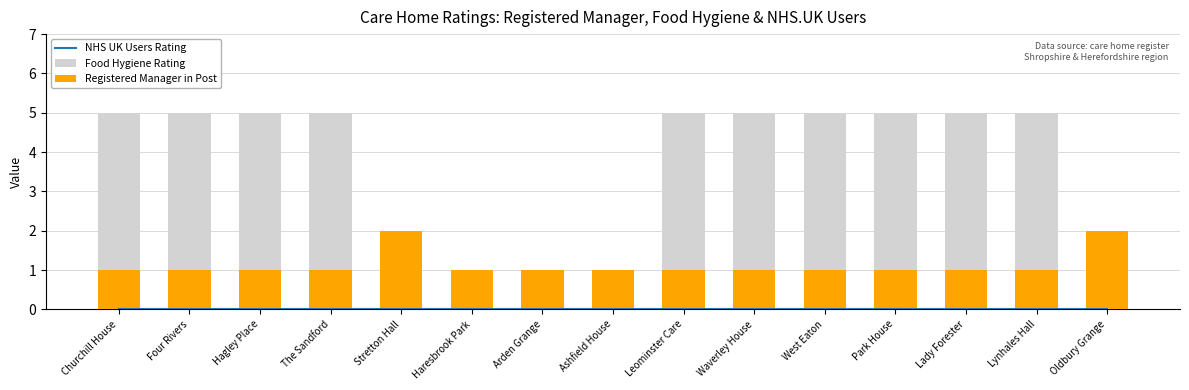

What is the difference between the second highest and second lowest values in the Registered Manager in Post series?

1